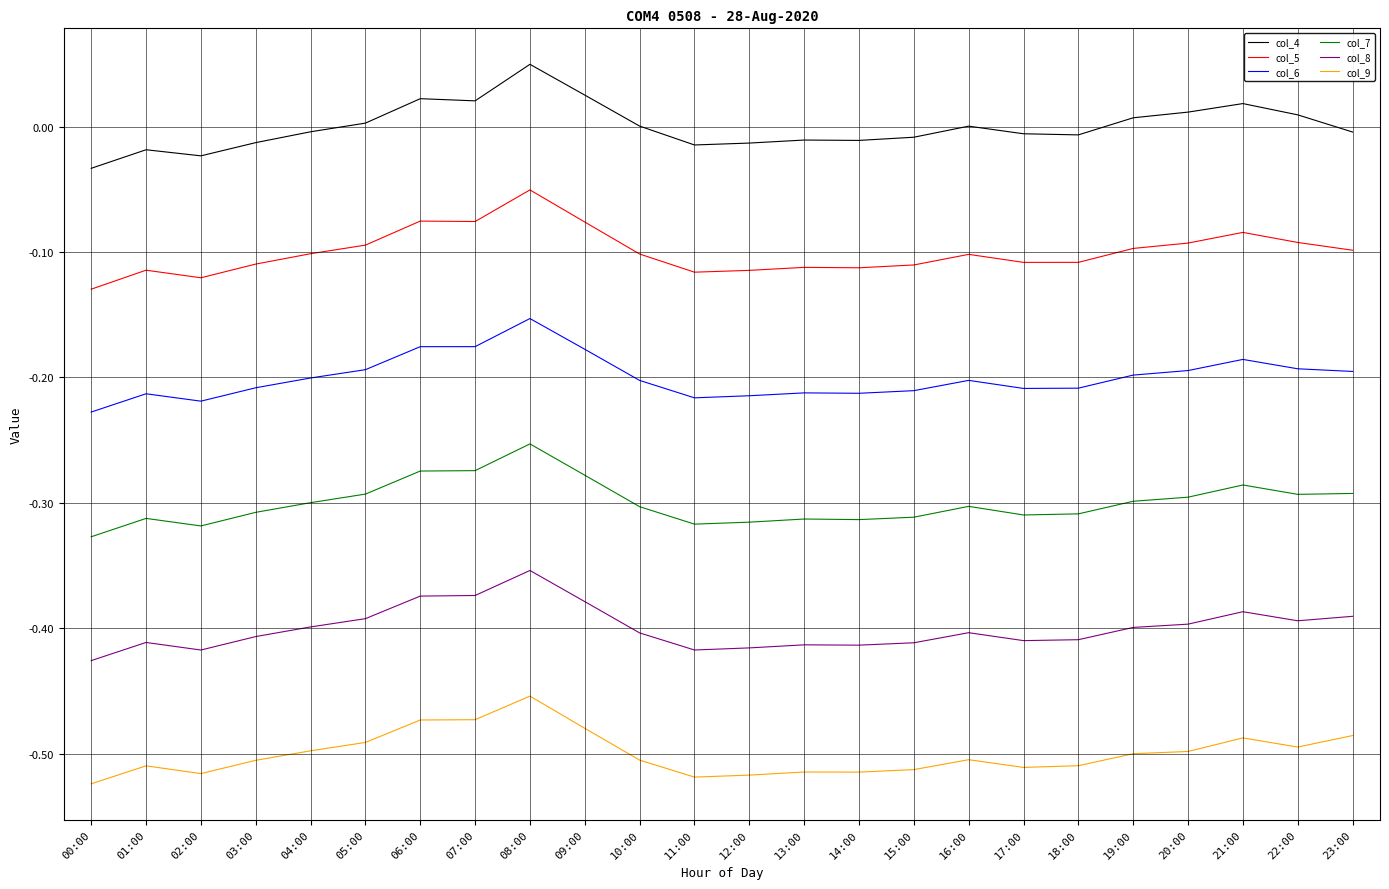

What is the spread (max minus min) of values at 08:00?

0.5